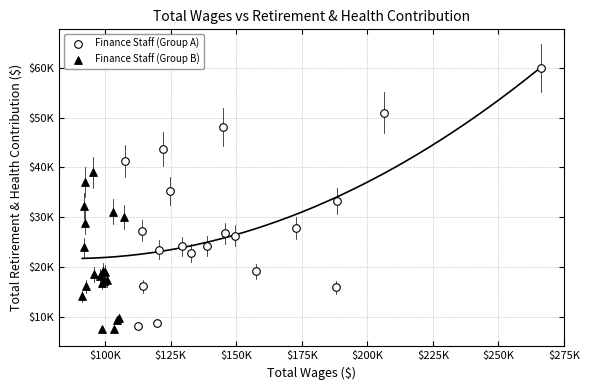

What are all the series names shown in the legend?

Finance Staff (Group A), Finance Staff (Group B)